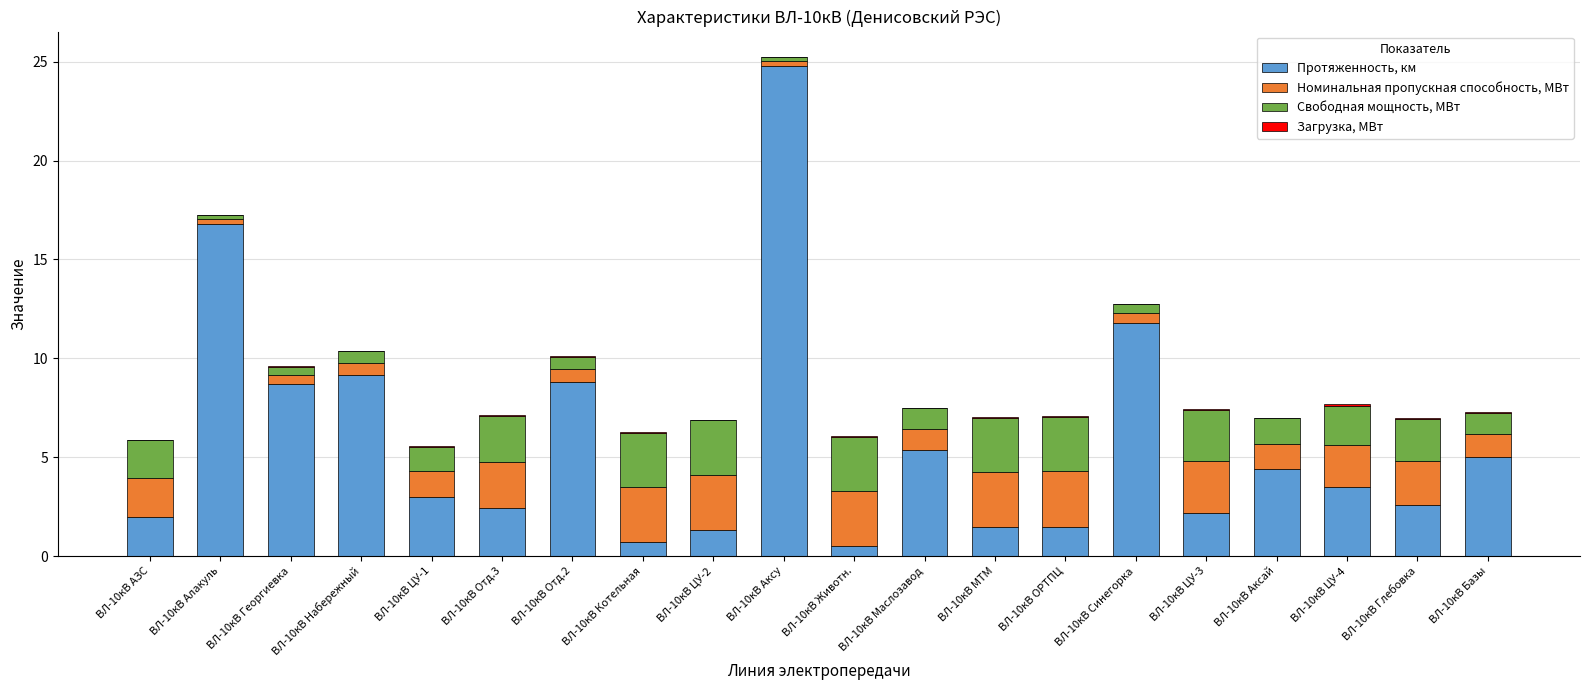

What is the maximum value for Протяженность, км?

24.8